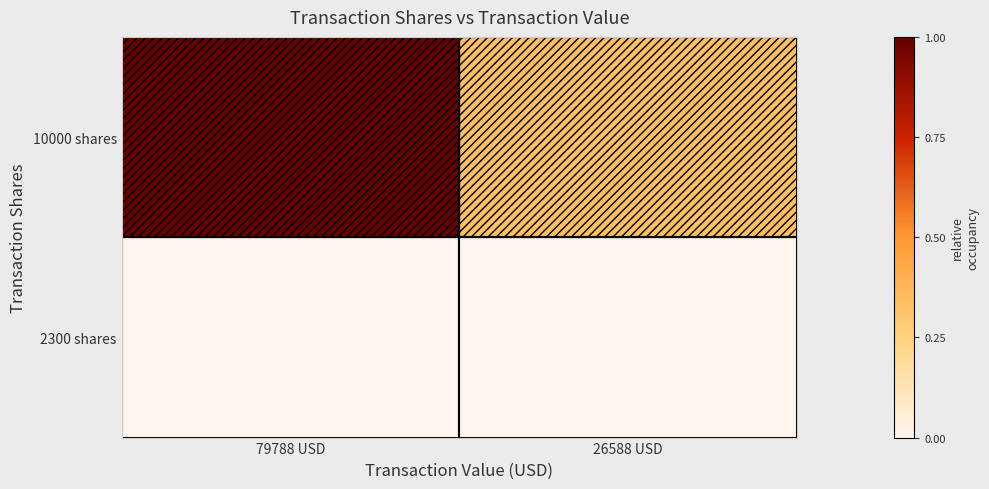

What is the greatest value displayed?

79788